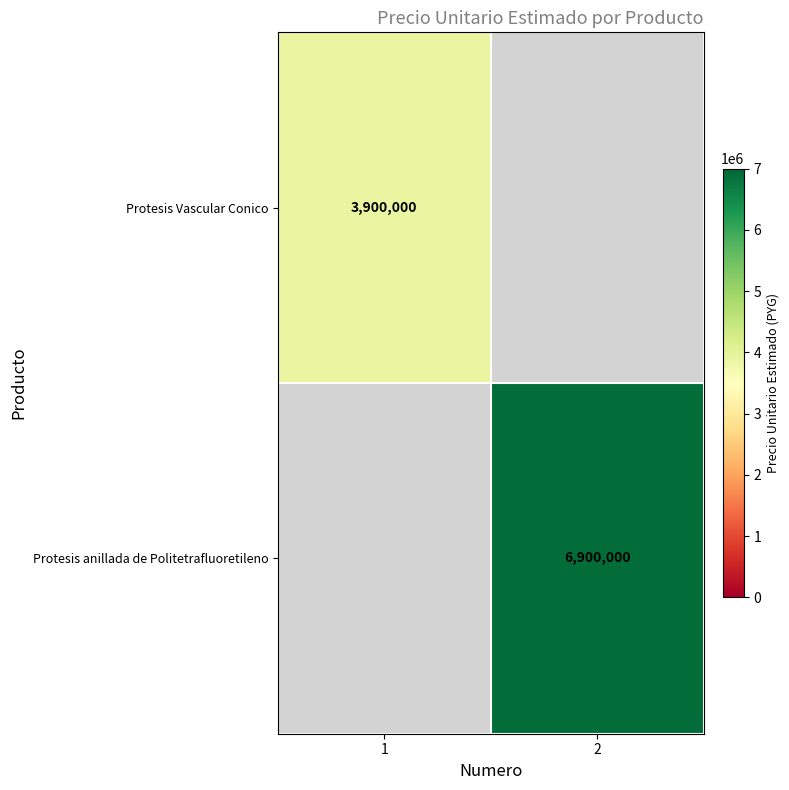

Is it true that Protesis Vascular Conico equals 1249252 at 1?

False